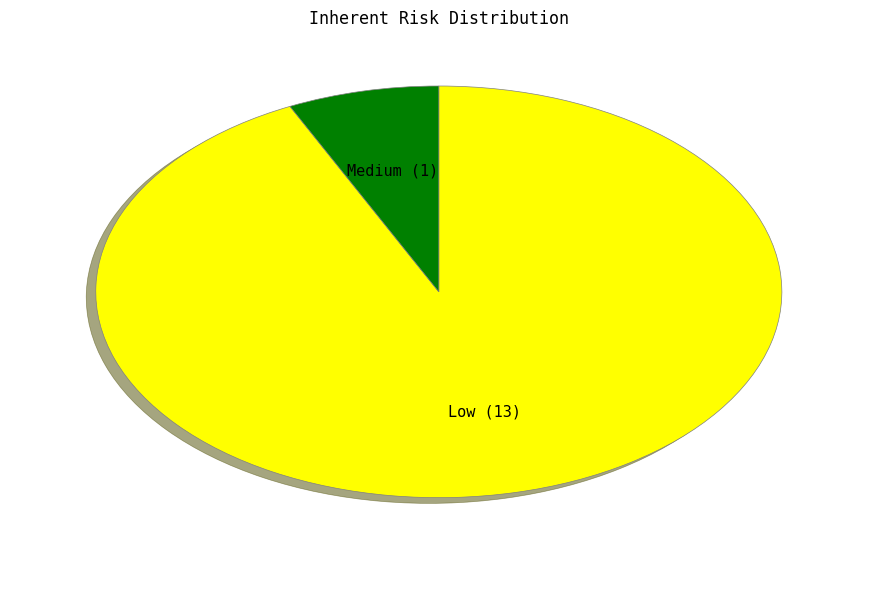

Which slice is the smallest?

Medium